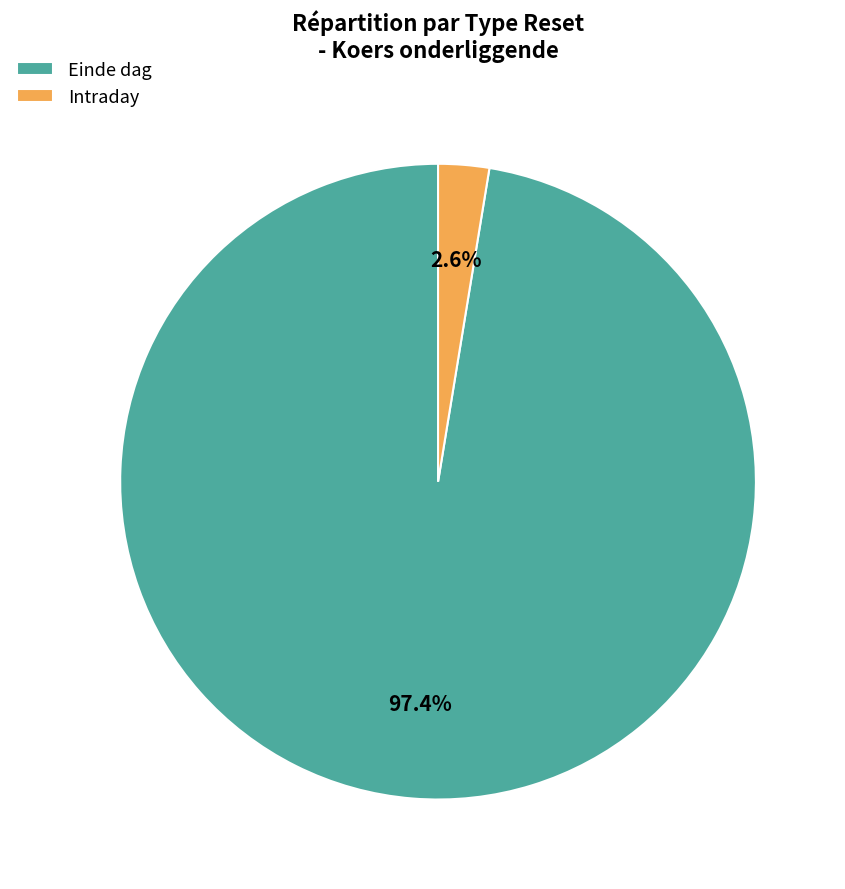

How many slices are in this pie chart?

2